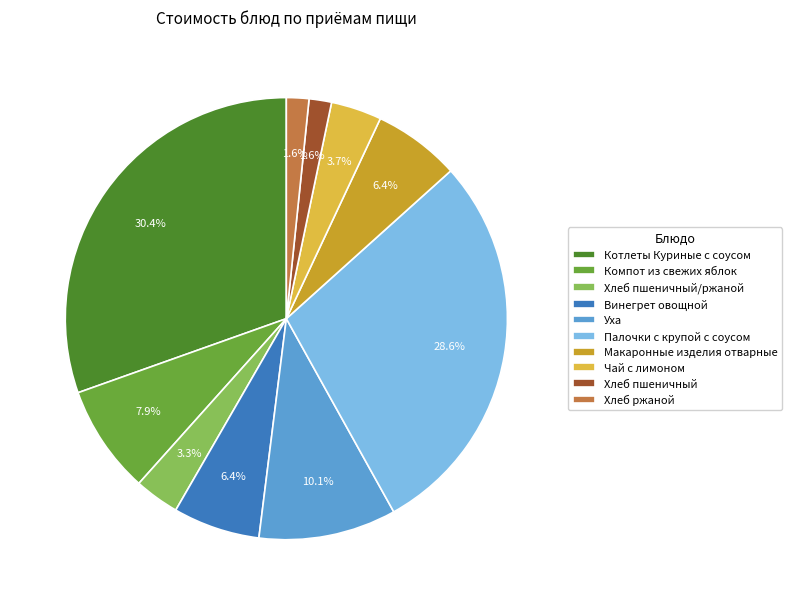

How many segments does this pie chart have?

10